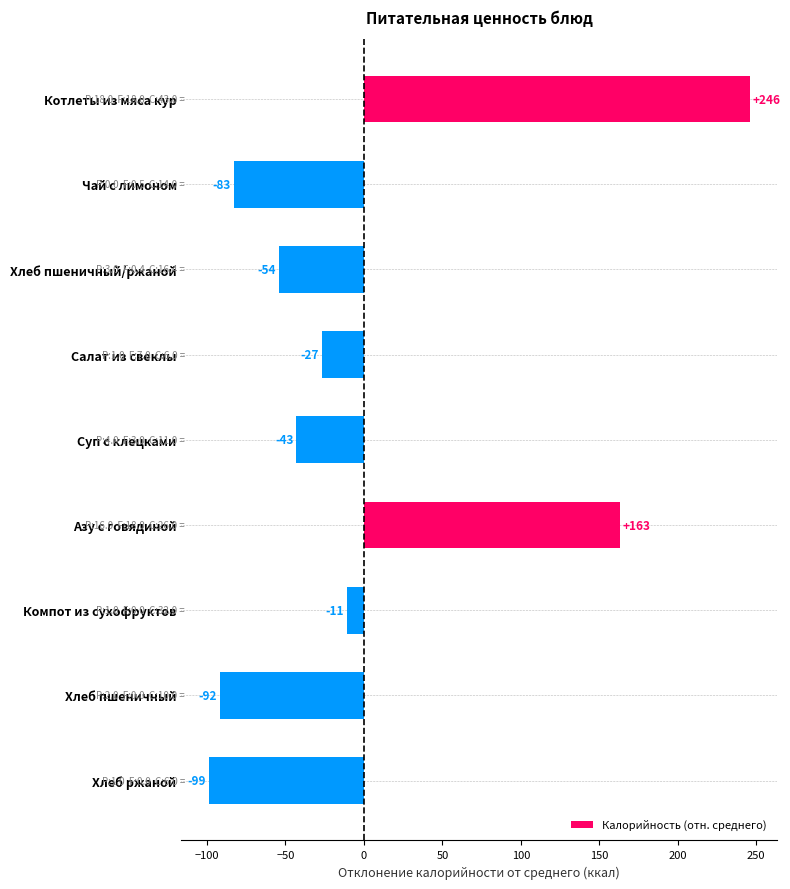

Does the chart contain stacked bars?

No